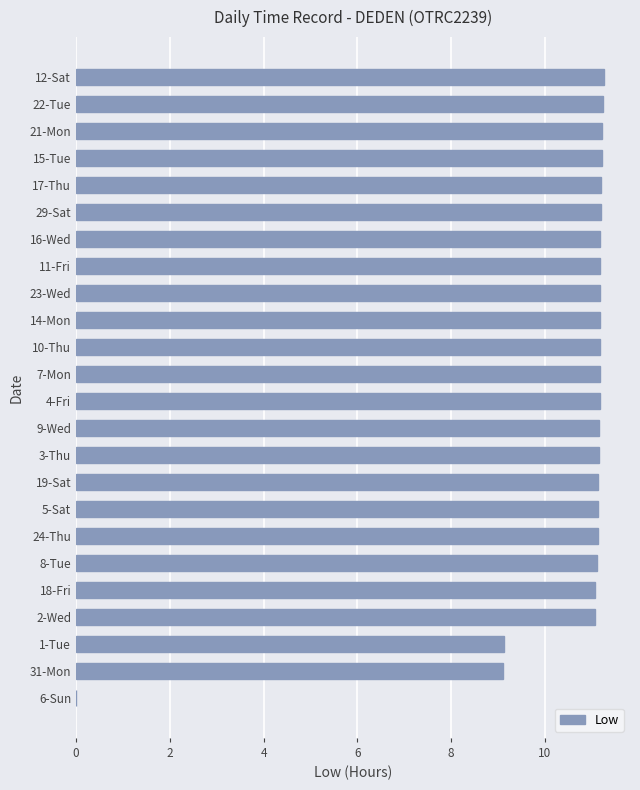

Between 1-Tue and 11-Fri, which is larger?

11-Fri